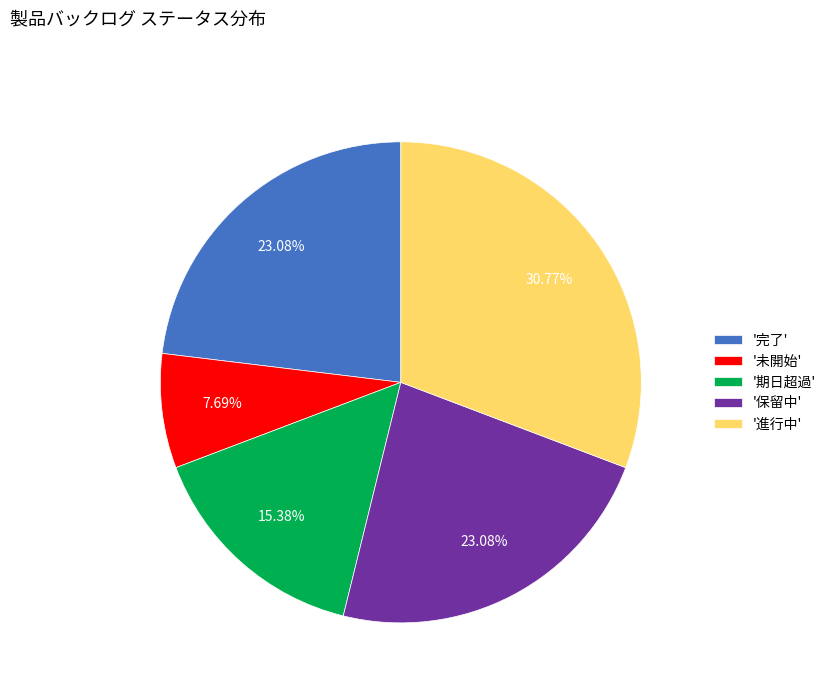

What is the smallest slice in the pie chart?

'未開始'